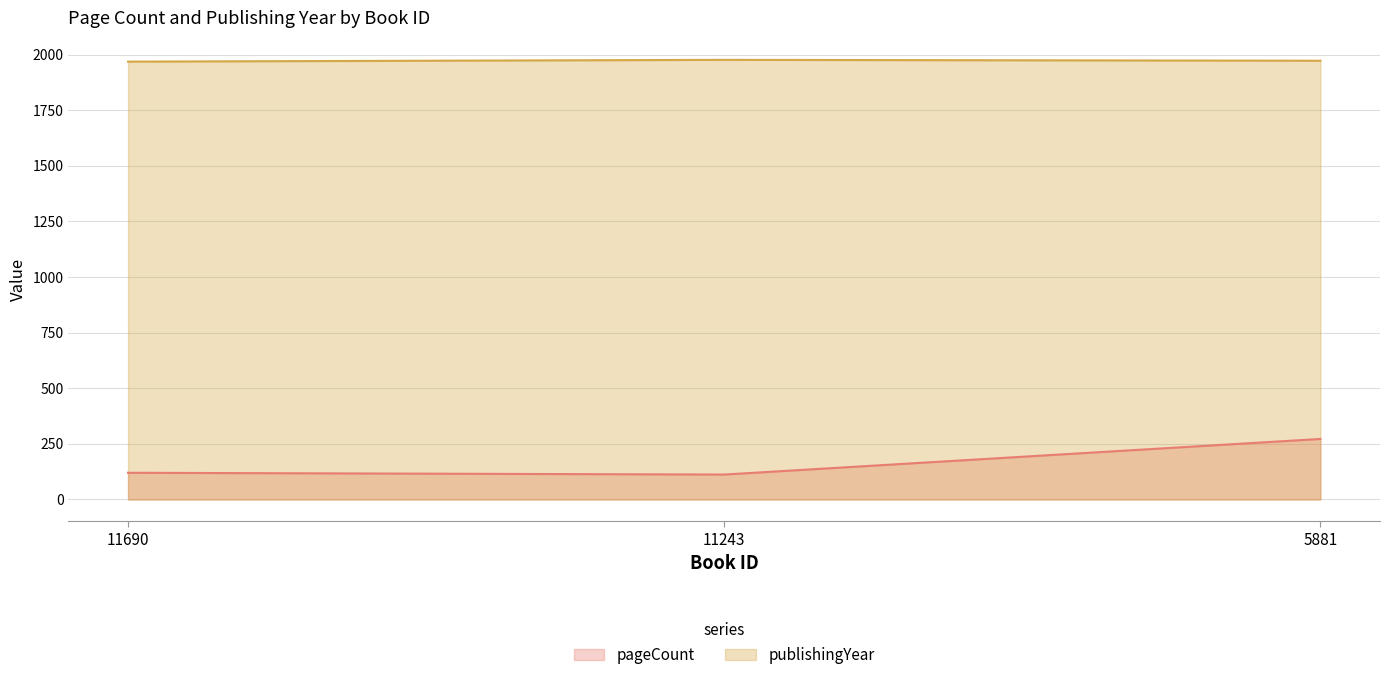

Between 11243 and 5881, which is larger?

5881